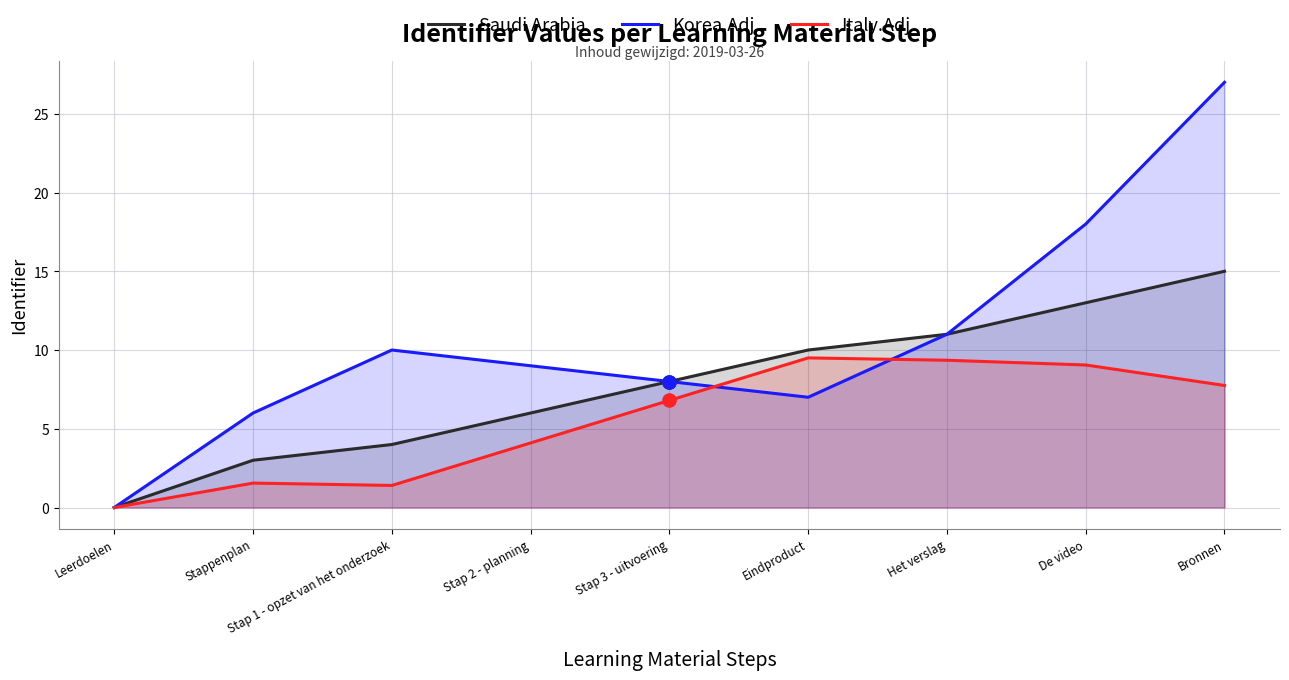

What are all the series names shown in the legend?

Saudi Arabia, Korea.Adj, Italy.Adj